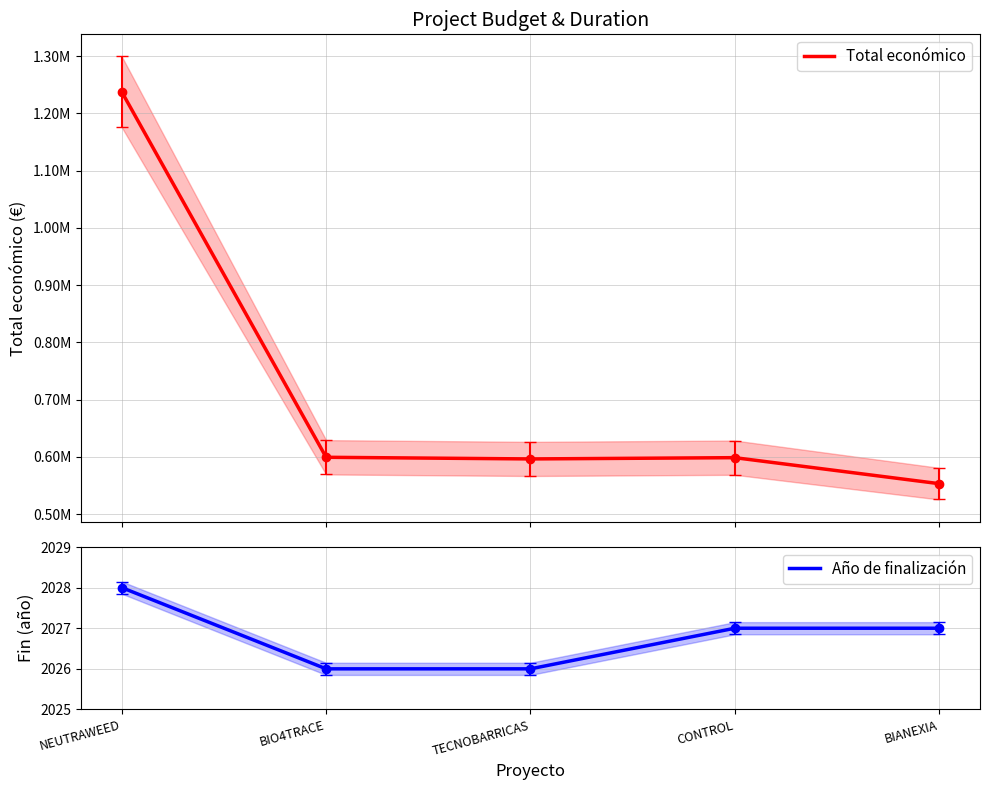

True or false: Año de finalización and Total económico intersect in this chart.

False